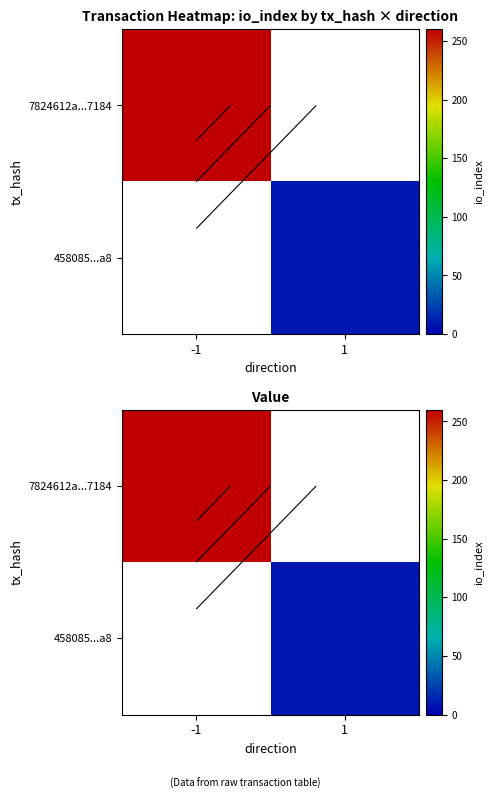

Rank the series at 1 from highest to lowest value.

7824612a...7184, 458085...a8